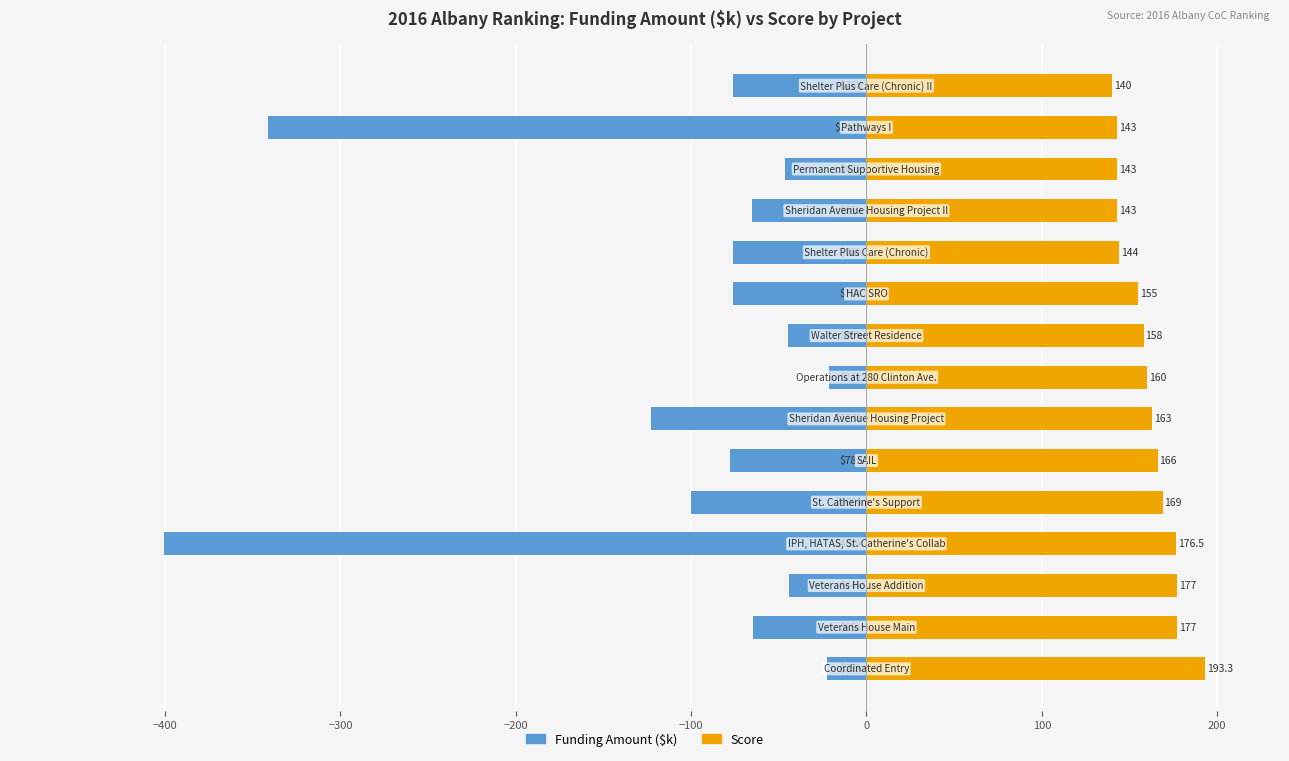

What is the difference between the second highest and minimum values in the Funding Amount ($k) series?

378.0